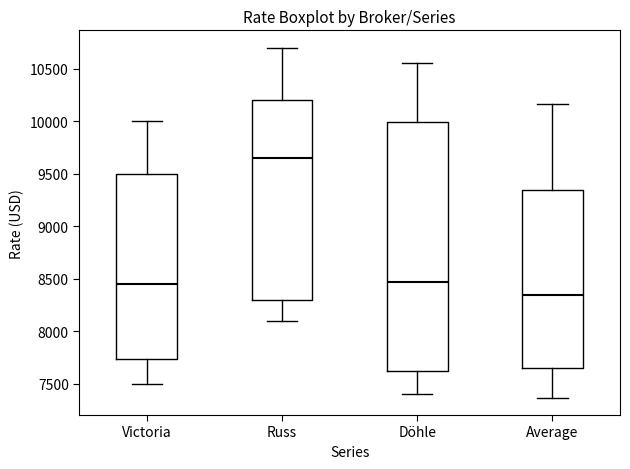

Reading left to right, transcribe this box plot: for each box, give where its median line is, the range the box spans, and where its two whiskers end, as read against the y-axis. The values are not printed on the chart, so give them approximately, as read against the axis.

Victoria: median 8450, box 7750 to 9500, whiskers 7500 to 10000
Russ: median 9650, box 8300 to 10200, whiskers 8100 to 10700
Döhle: median 8450, box 7600 to 10000, whiskers 7400 to 10550
Average: median 8350, box 7650 to 9350, whiskers 7350 to 10150